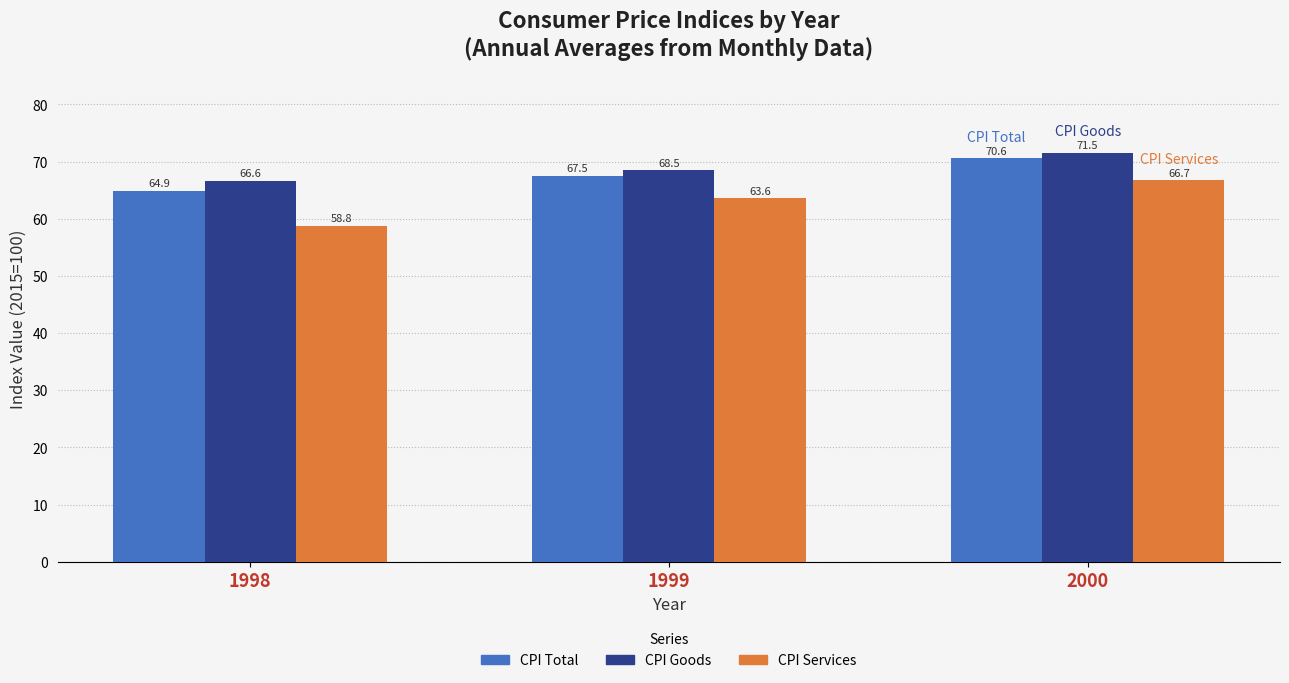

How many bars are there in each group?

3